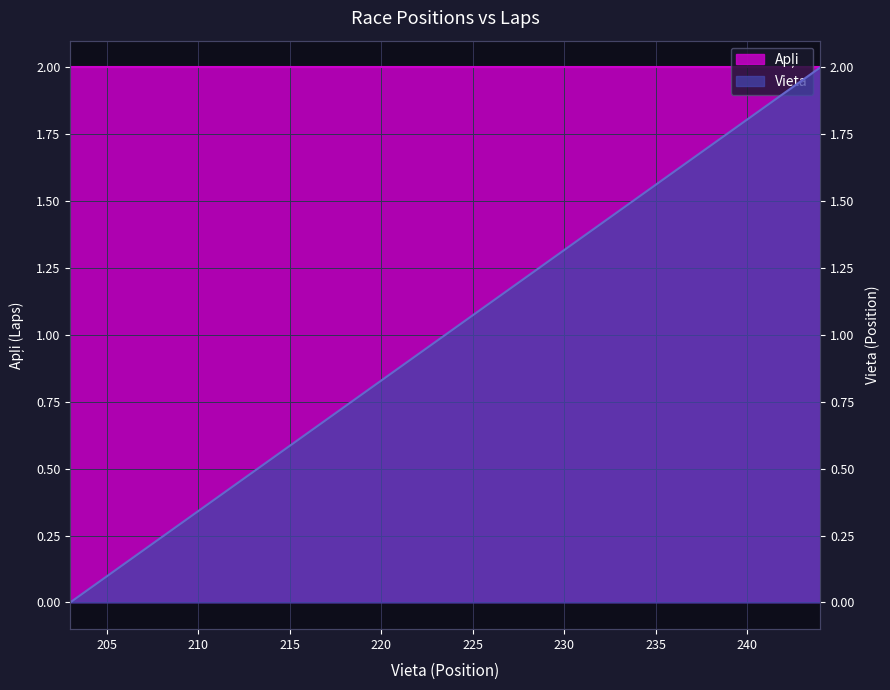

What is the change in value from 211 to 225?

+0.7